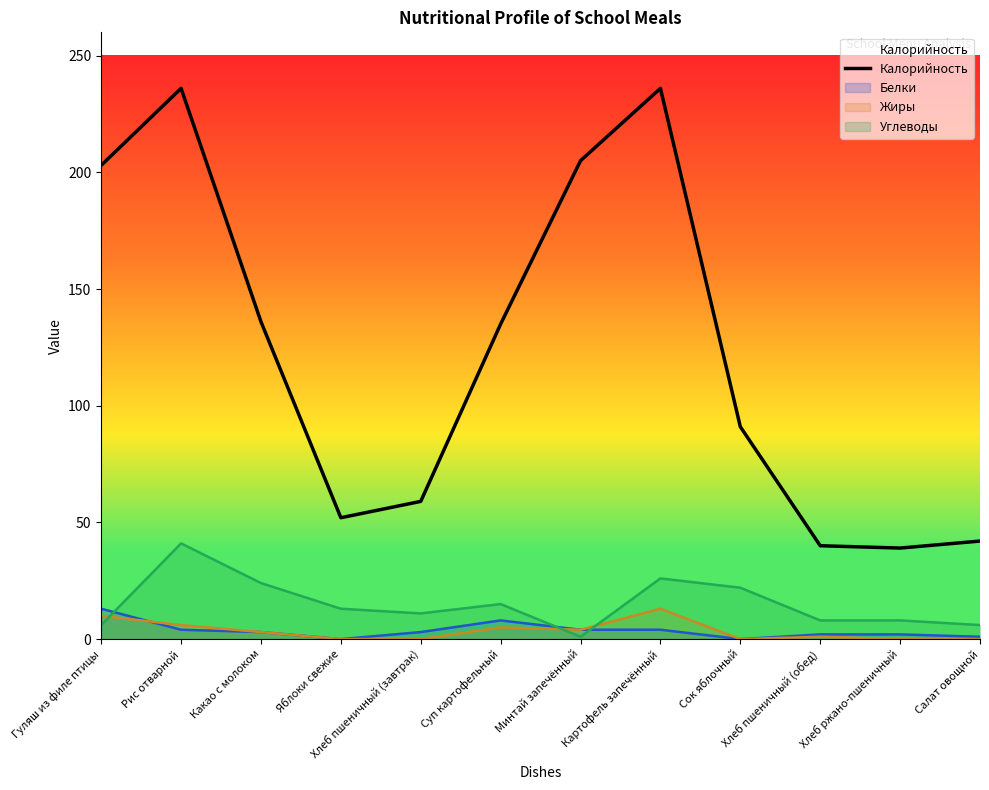

Reading right to left, extract all data points from this chart.

42	39	40	91	236	205	135	59	52	136	236	203